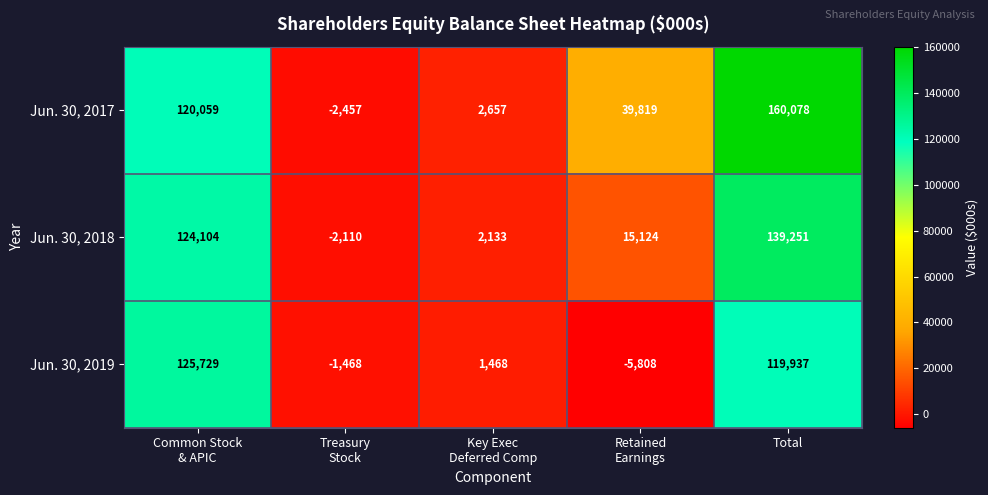

Reading right to left, transcribe all the data shown in this chart.

Jun. 30, 2017: 160078	39819	2657	-2457	120059
Jun. 30, 2018: 139251	15124	2133	-2110	124104
Jun. 30, 2019: 119937	-5808	1468	-1468	125729